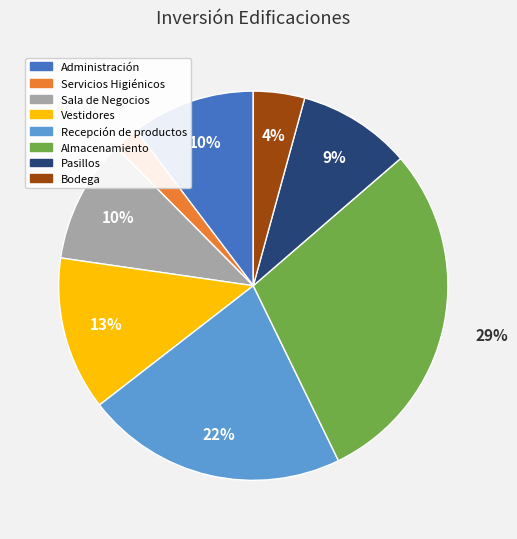

Do Pasillos and Administración together represent more than half of the pie?

No